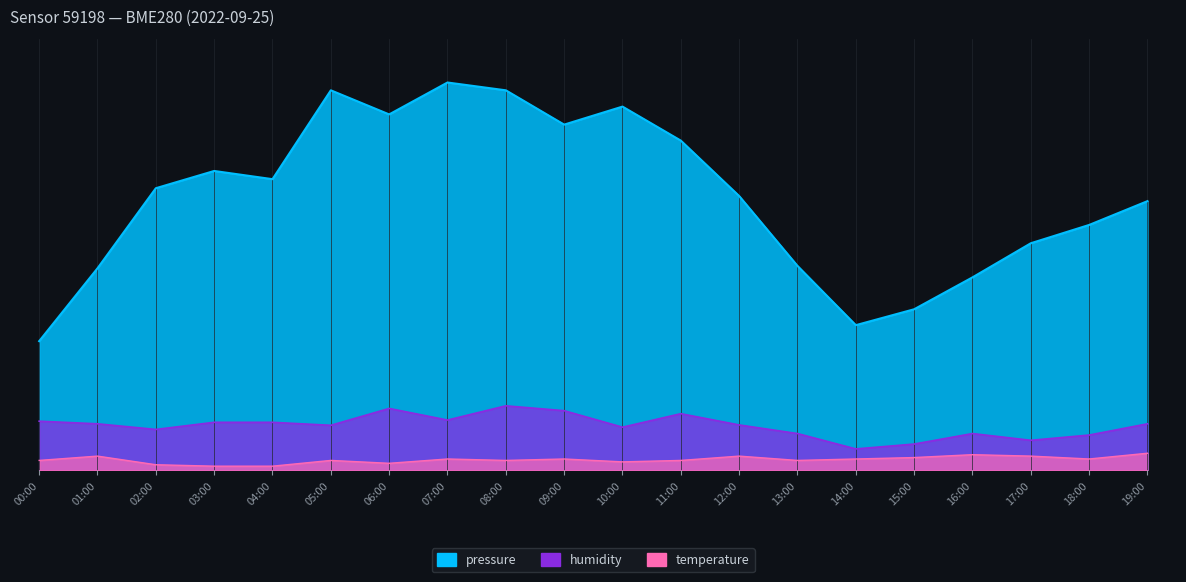

How many categories are shown in the chart?

20